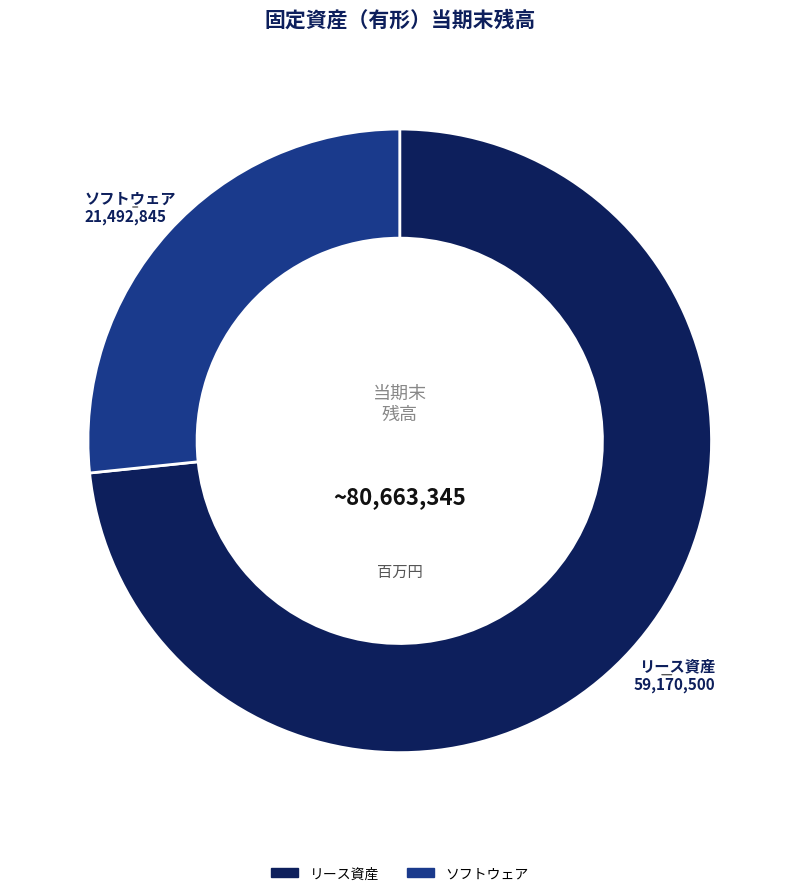

Is there a majority slice in this chart?

Yes